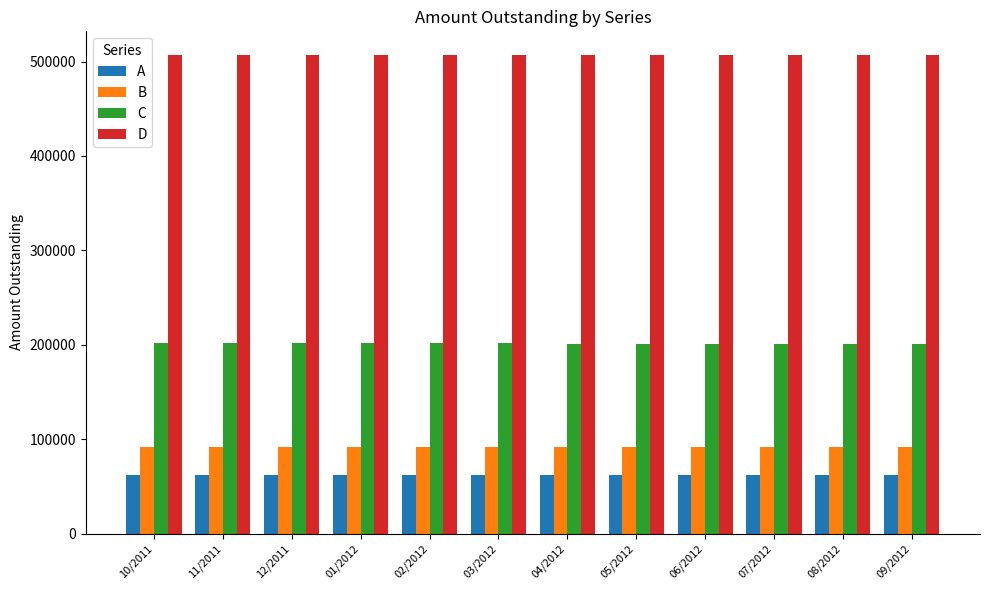

What is the label of the 11th bar from the left?

08/2012